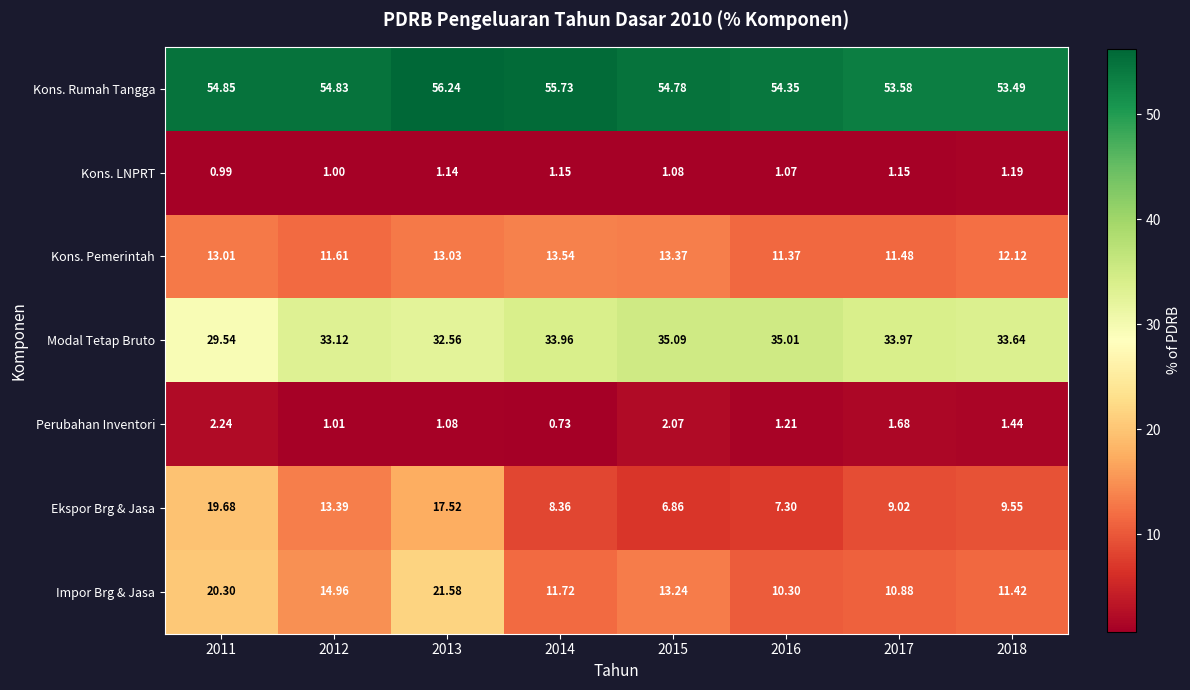

Which series has the widest spread of values?

Ekspor Brg & Jasa